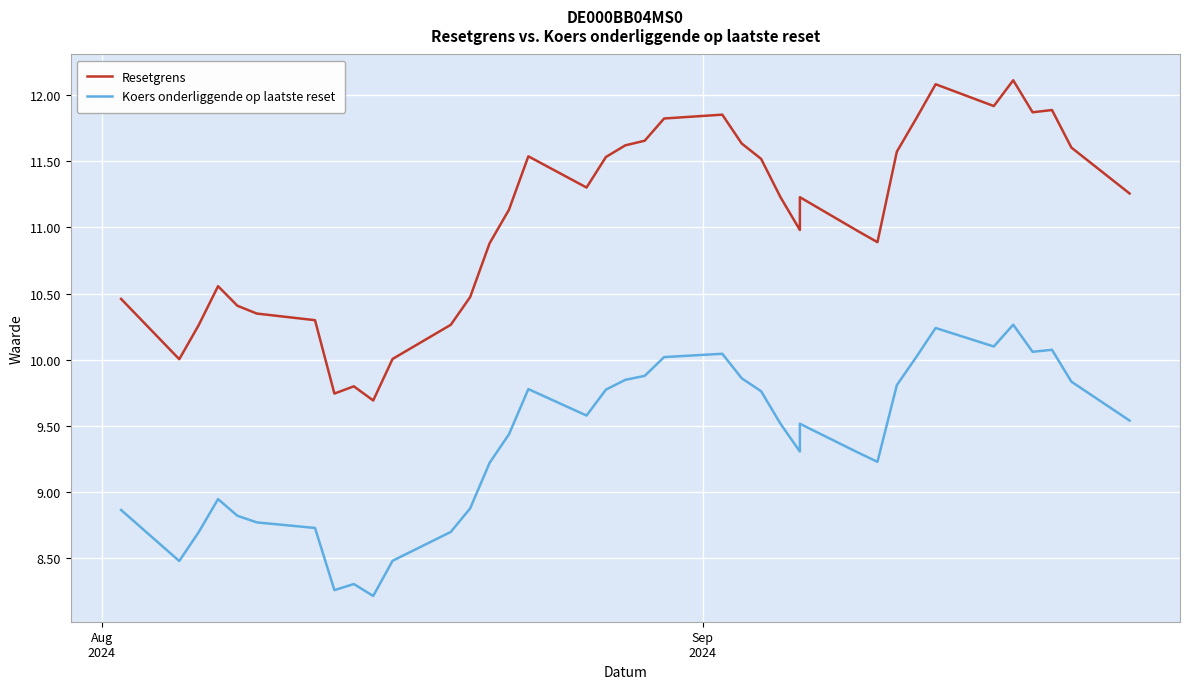

How many values in the Resetgrens series exceed 11?

22